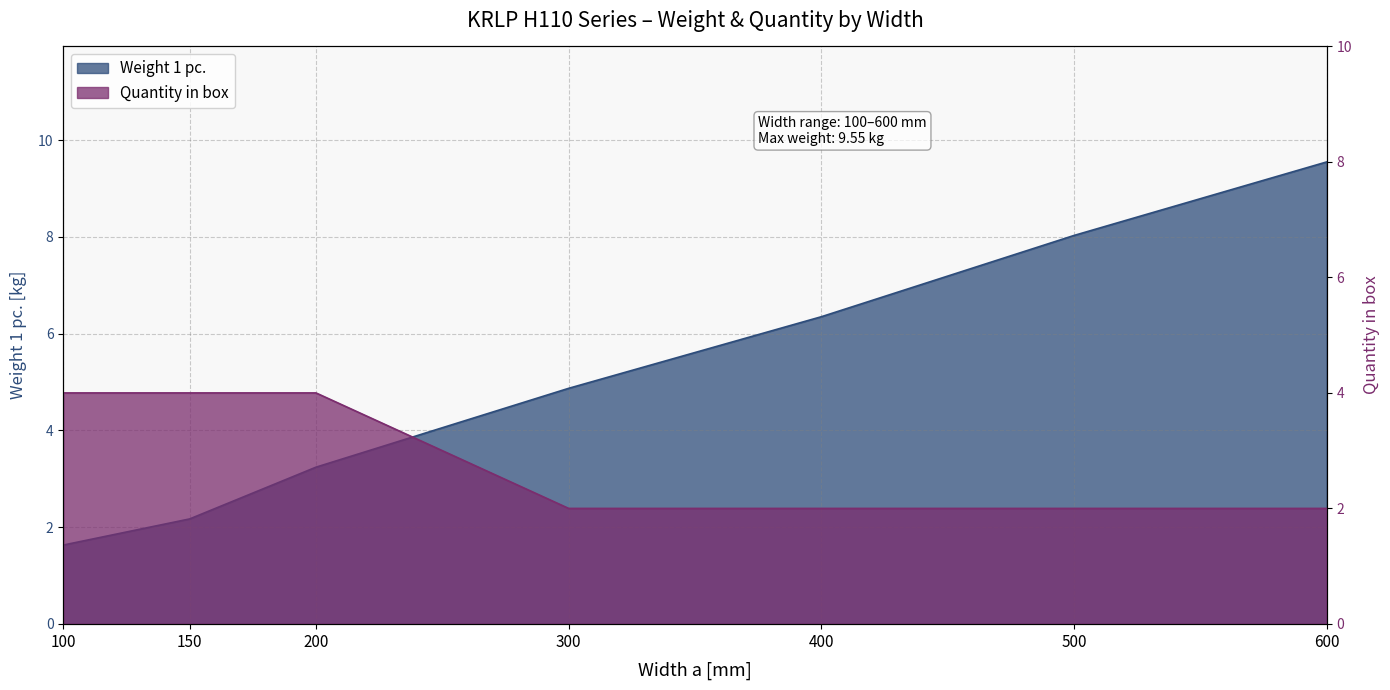

Count the number of data series in this chart.

2